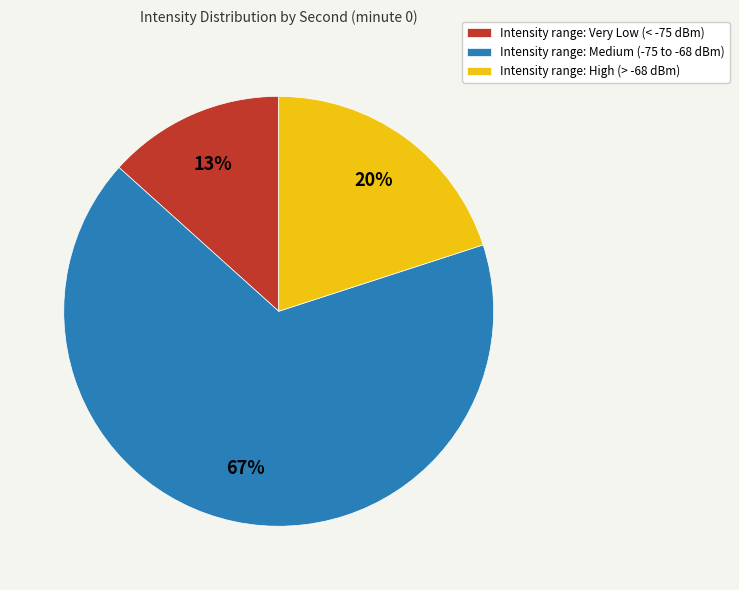

Which has a higher value, Intensity range: Medium (-75 to -68 dBm) or Intensity range: Very Low (< -75 dBm)?

Intensity range: Medium (-75 to -68 dBm)